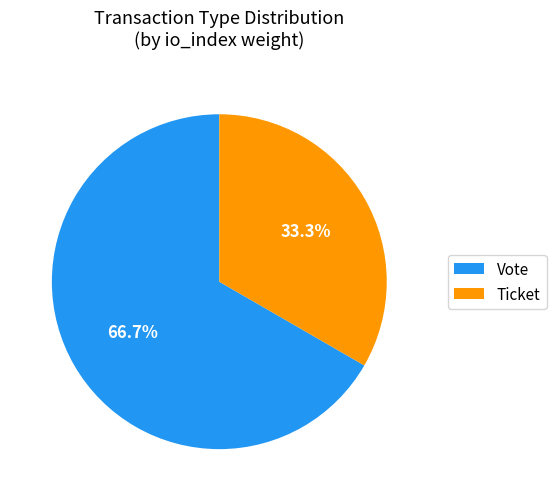

Do Vote and Ticket together represent more than half of the pie?

Yes